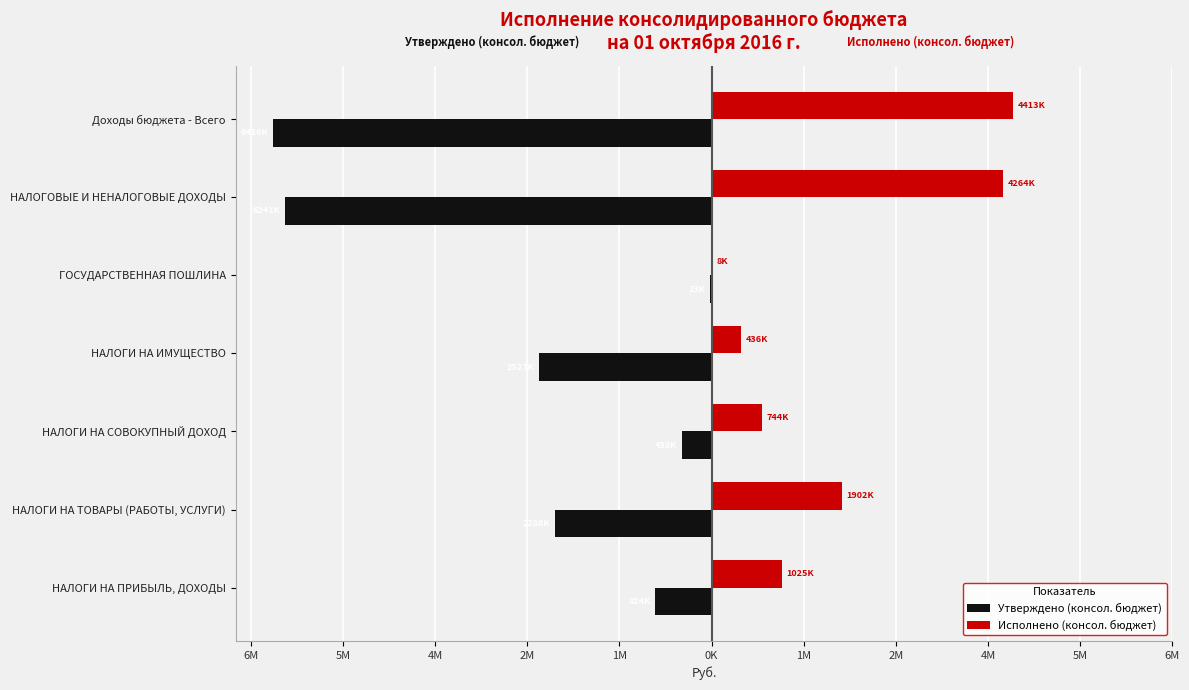

What are all the series names shown in the legend?

Утверждено (консол. бюджет), Исполнено (консол. бюджет)